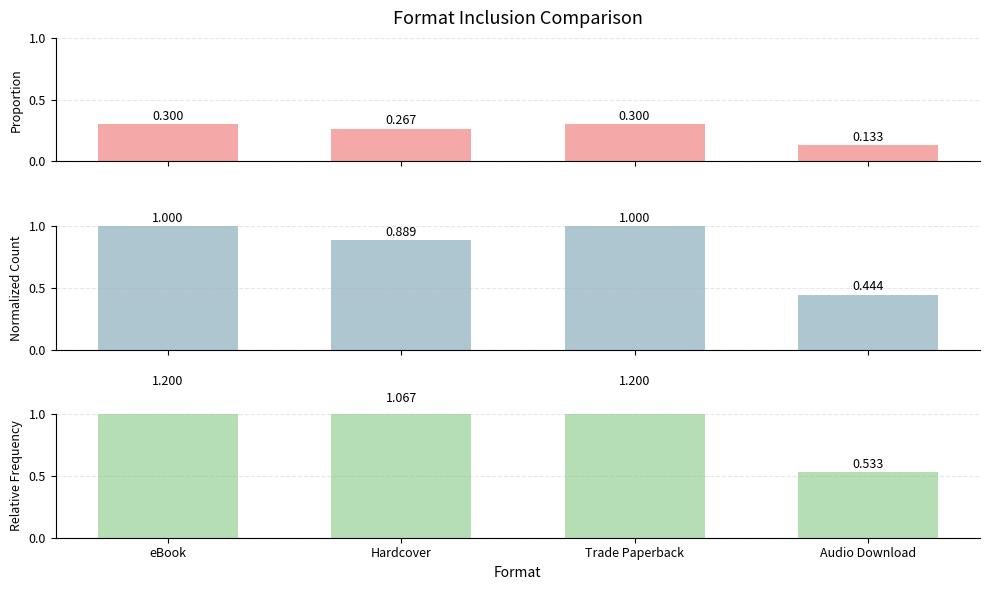

Reading right to left, extract all data points from this chart.

Proportion: Audio Download=0.1	Trade Paperback=0.3	Hardcover=0.3	eBook=0.3
Normalized Count: Audio Download=0.4	Trade Paperback=1.0	Hardcover=0.9	eBook=1.0
Relative Frequency: Audio Download=0.5	Trade Paperback=1.2	Hardcover=1.1	eBook=1.2